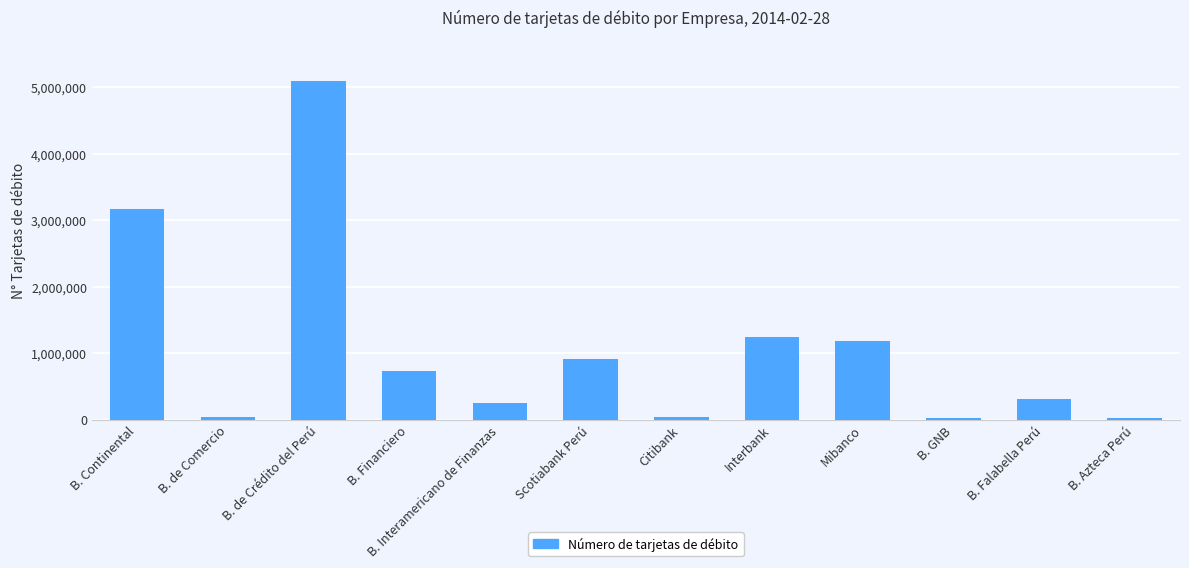

At which category does the chart reach its peak across all series?

B. de Crédito del Perú